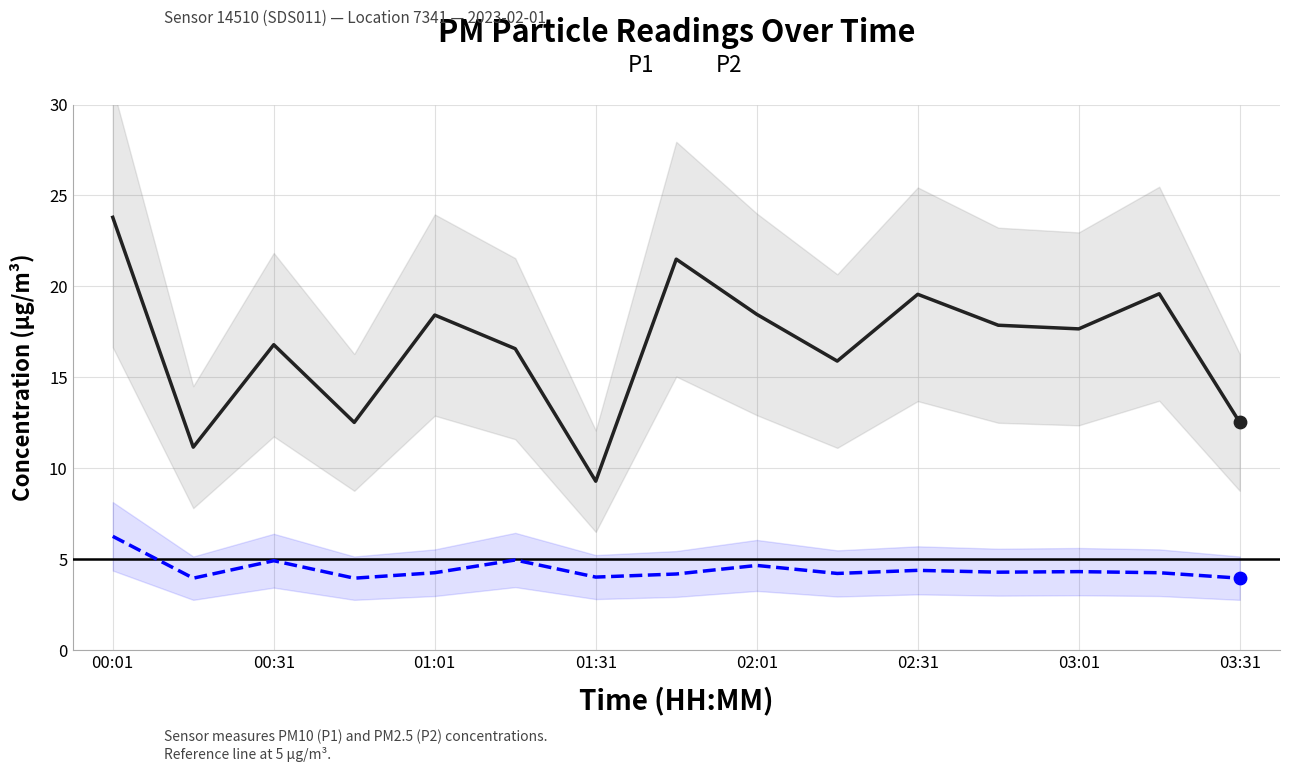

Which series has the widest spread of Y values?

P1